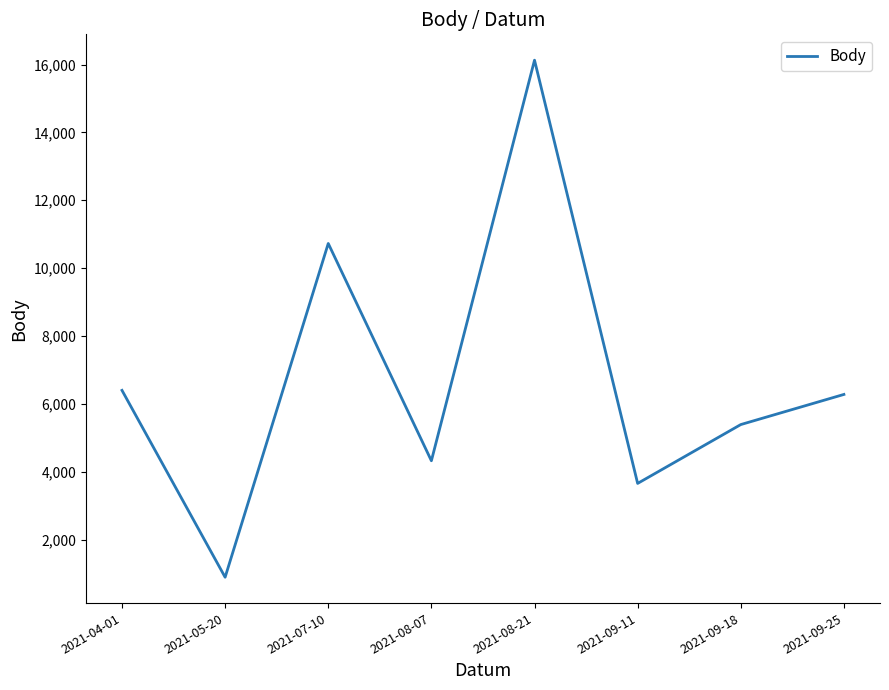

True or false: there are more than 2 points higher than both neighbors.

False